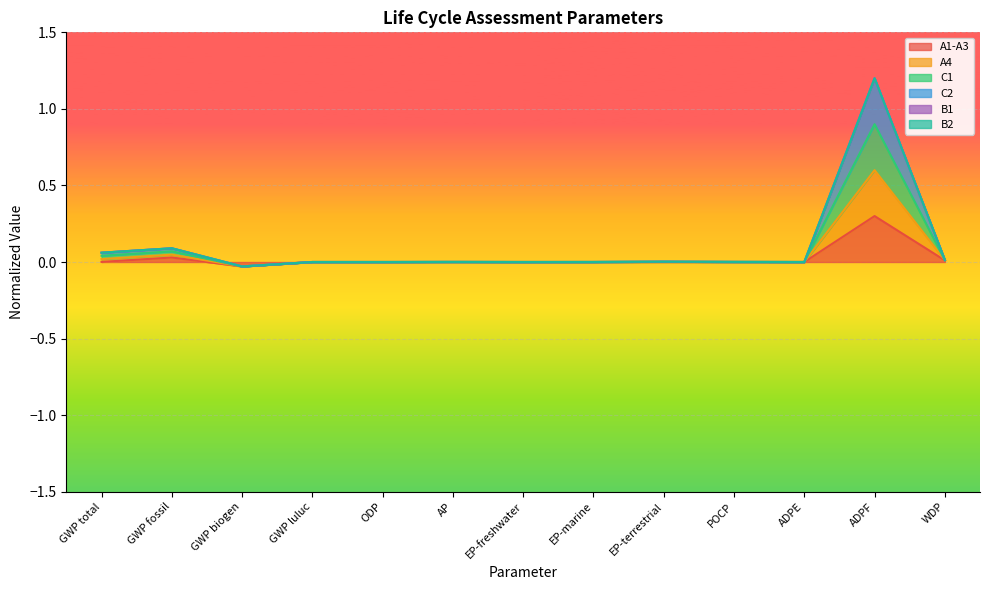

At which category does A4 reach its first local valley?

GWP biogen